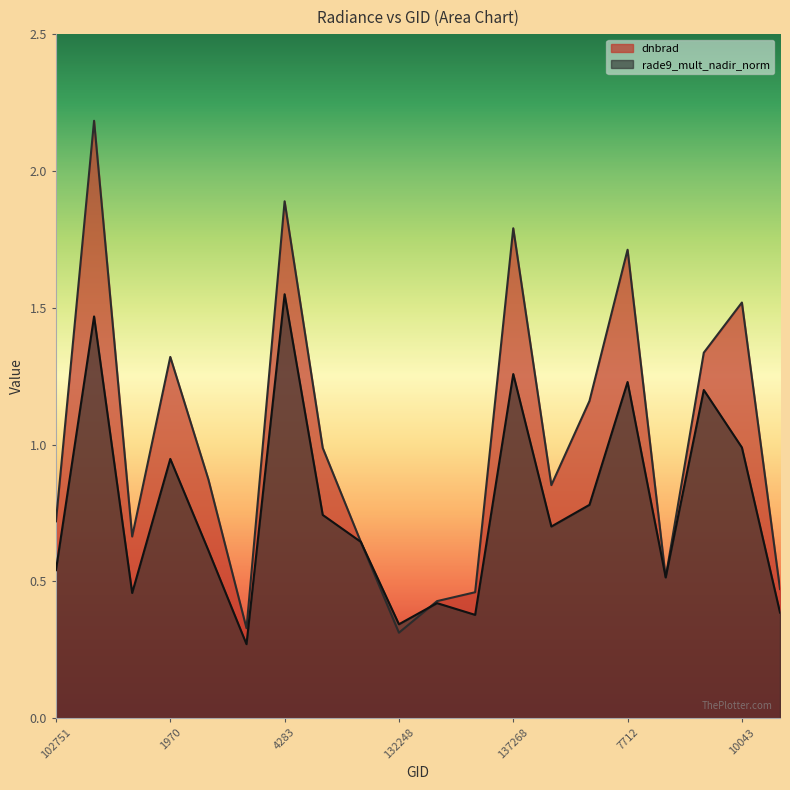

What is the minimum value for dnbrad?

0.3